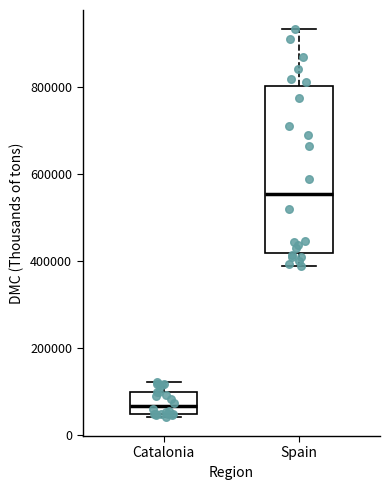

Reading left to right, transcribe this box plot: for each box, give where its median line is, the range the box spans, and where its two whiskers end, as read against the y-axis. The values are not printed on the chart, so give them approximately, as read against the axis.

Catalonia: median 60000, box 40000 to 100000, whiskers 40000 (just below the box's lower edge) to 120000
Spain: median 560000, box 420000 to 800000, whiskers 380000 to 940000